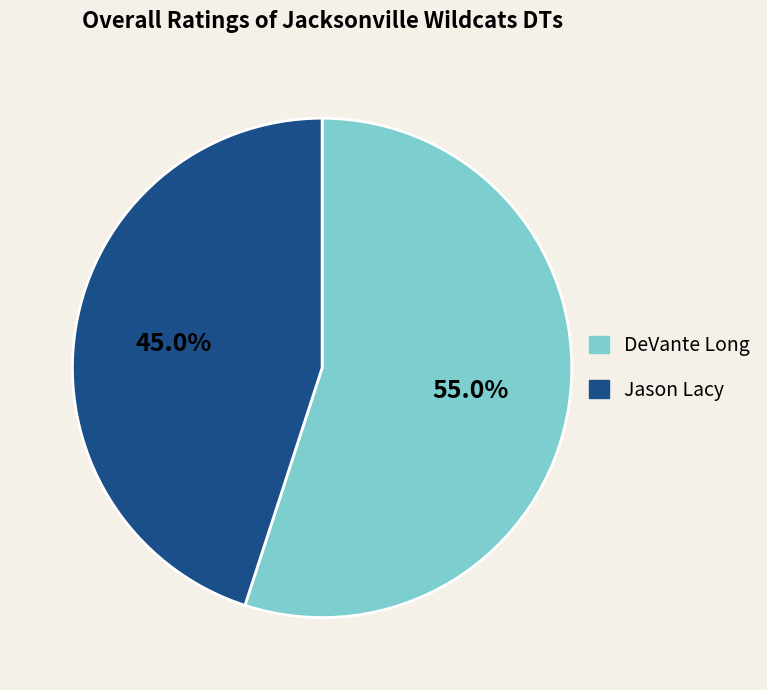

What percentage is the DeVante Long slice, to the nearest percent?

55%